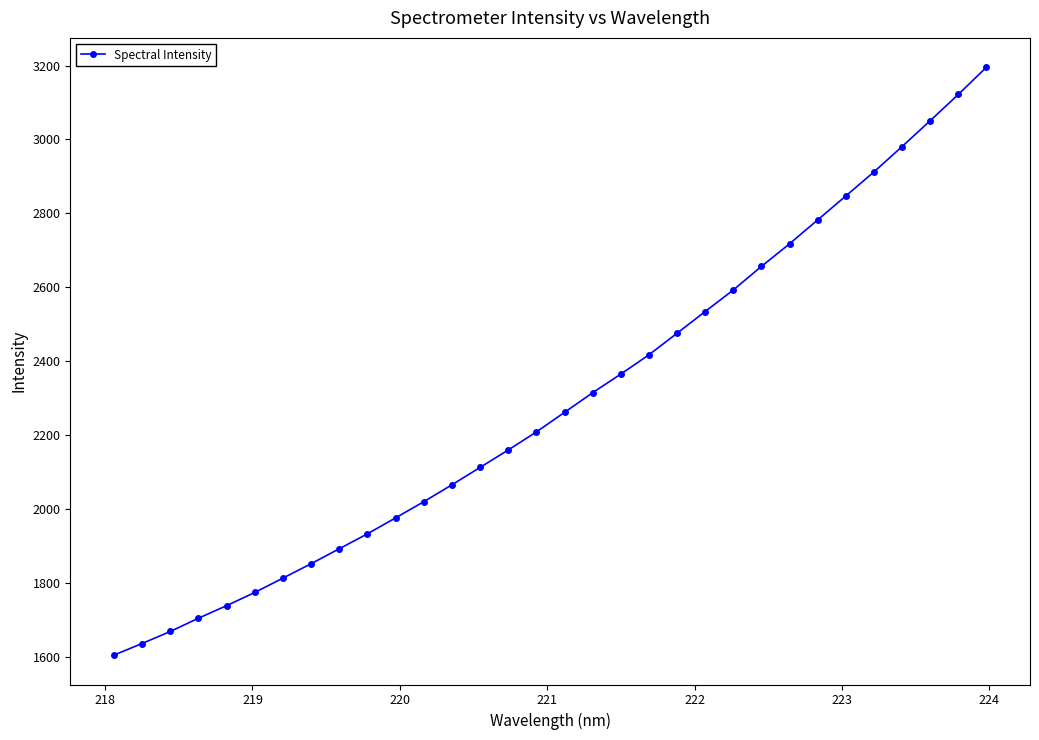

Reading left to right, extract all data points from this chart.

1605.2	1636.6	1669.1	1705.0	1738.9	1774.7	1813.4	1852.4	1892.9	1933.2	1976.4	2020.2	2065.8	2112.9	2160.0	2208.8	2261.8	2315.0	2365.4	2417.4	2475.9	2534.6	2592.9	2656.7	2717.8	2782.4	2847.2	2912.2	2980.8	3050.6	3121.7	3195.2